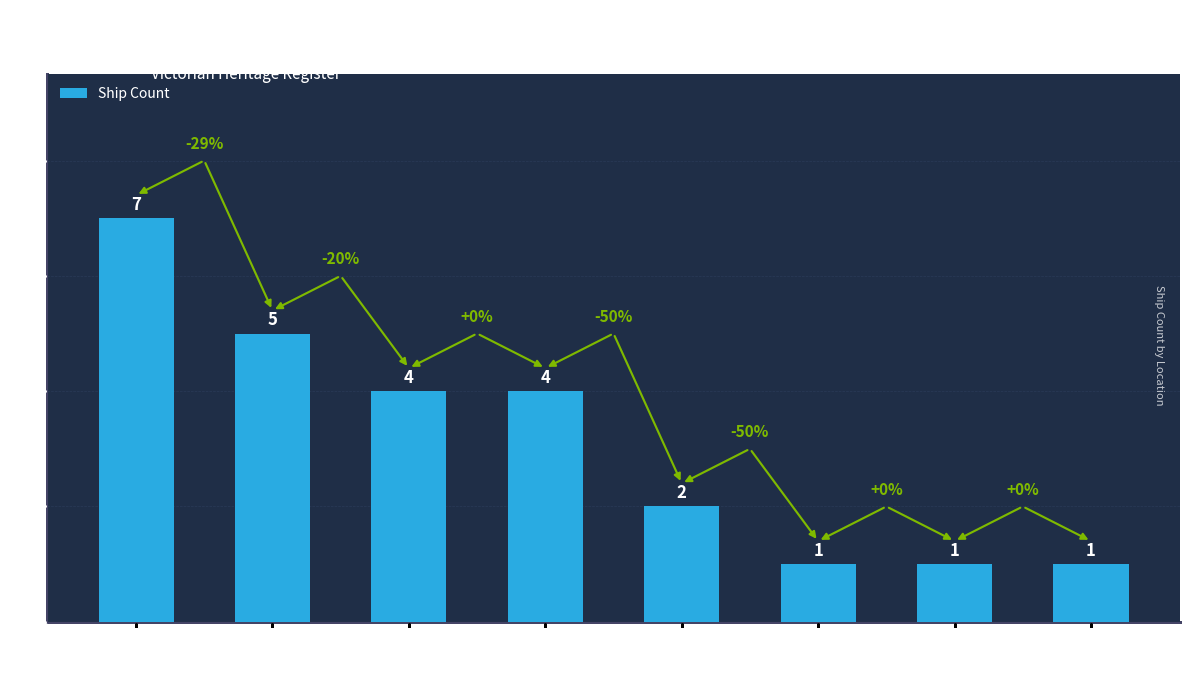

What is the maximum value shown in the chart?

7